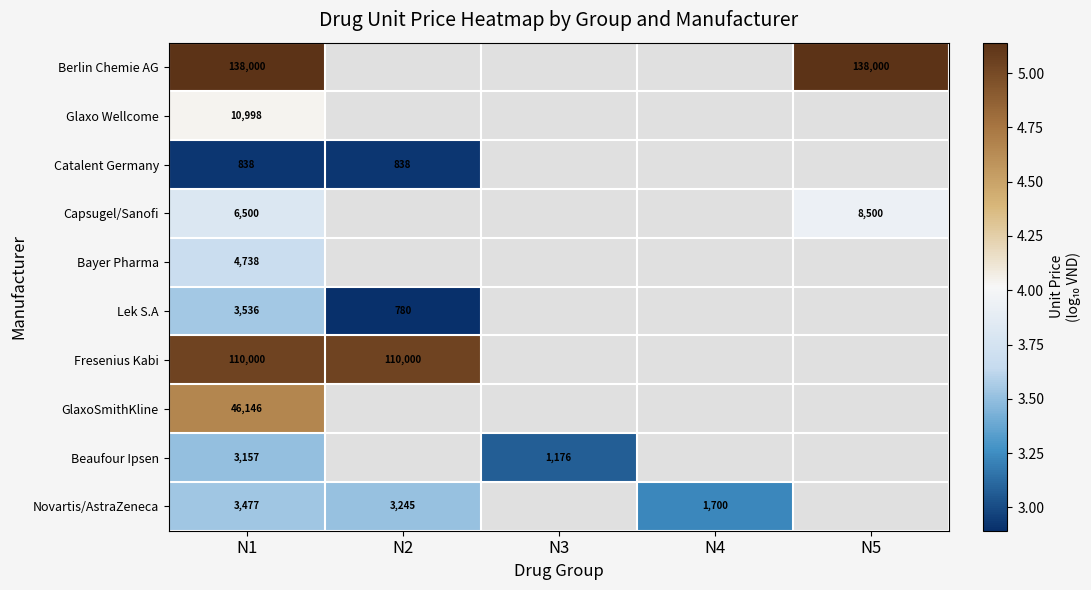

Where is Novartis/AstraZeneca nearest to the value 3?

N4